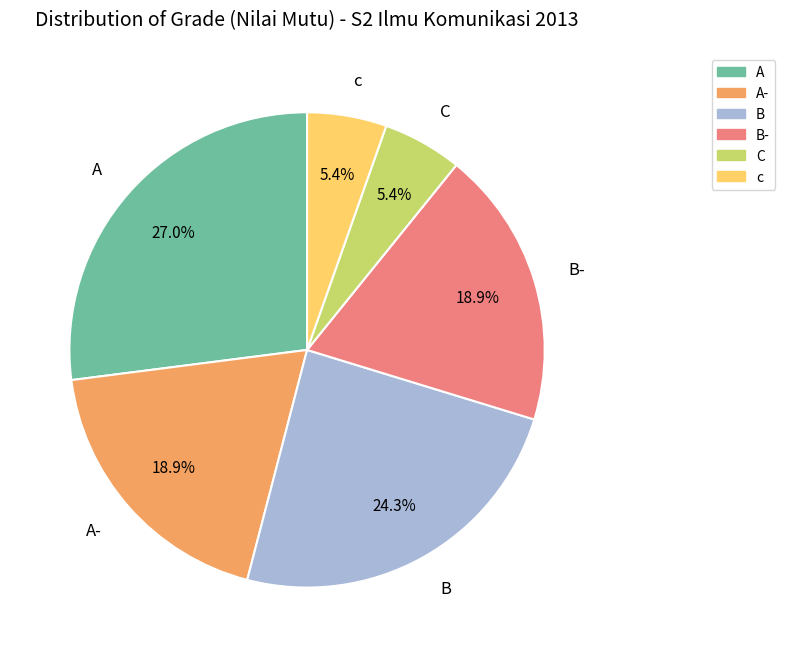

What portion of the pie excludes A?

73.0%